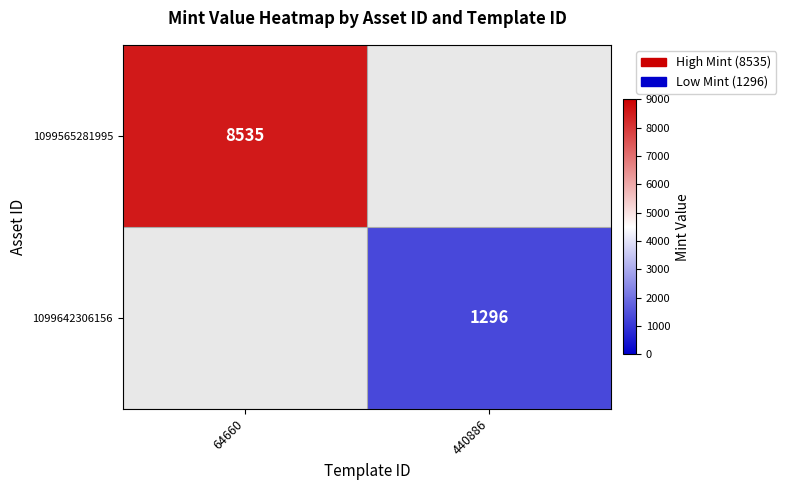

The value of 1099642306156 at 440886 is 820. True or false?

False